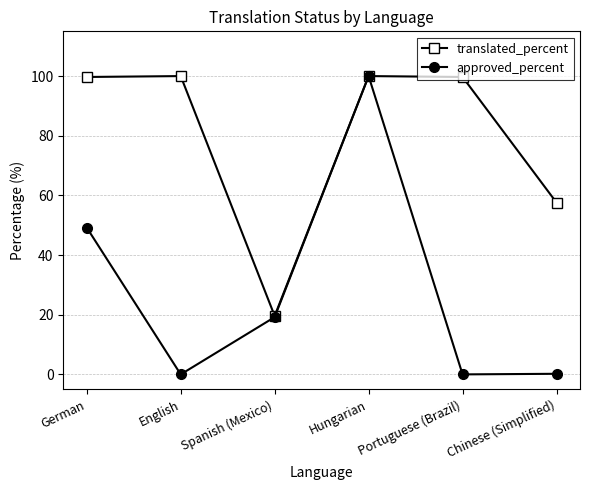

At which category is the sum across all series the highest?

Hungarian